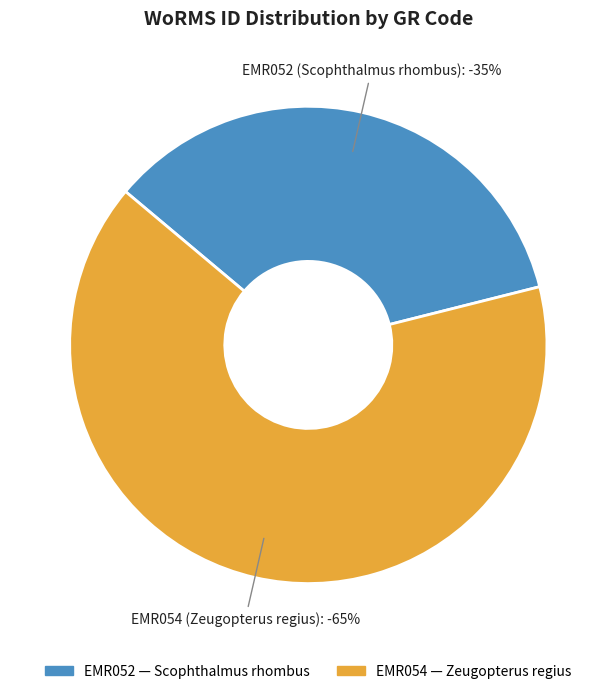

Count the number of slices in the pie.

2